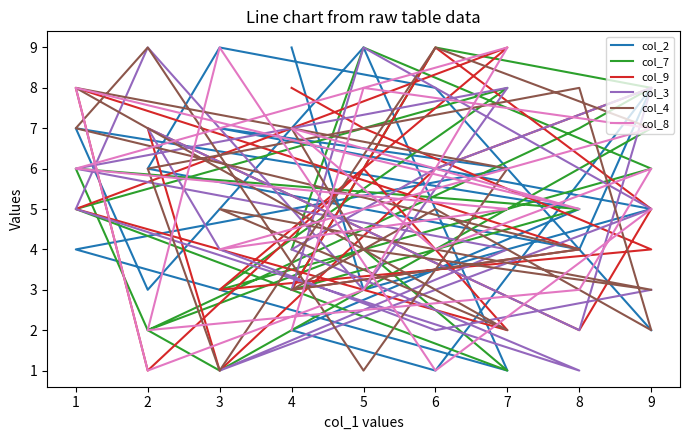

List the series in order of their peak value, highest first.

col_2, col_7, col_9, col_3, col_4, col_8